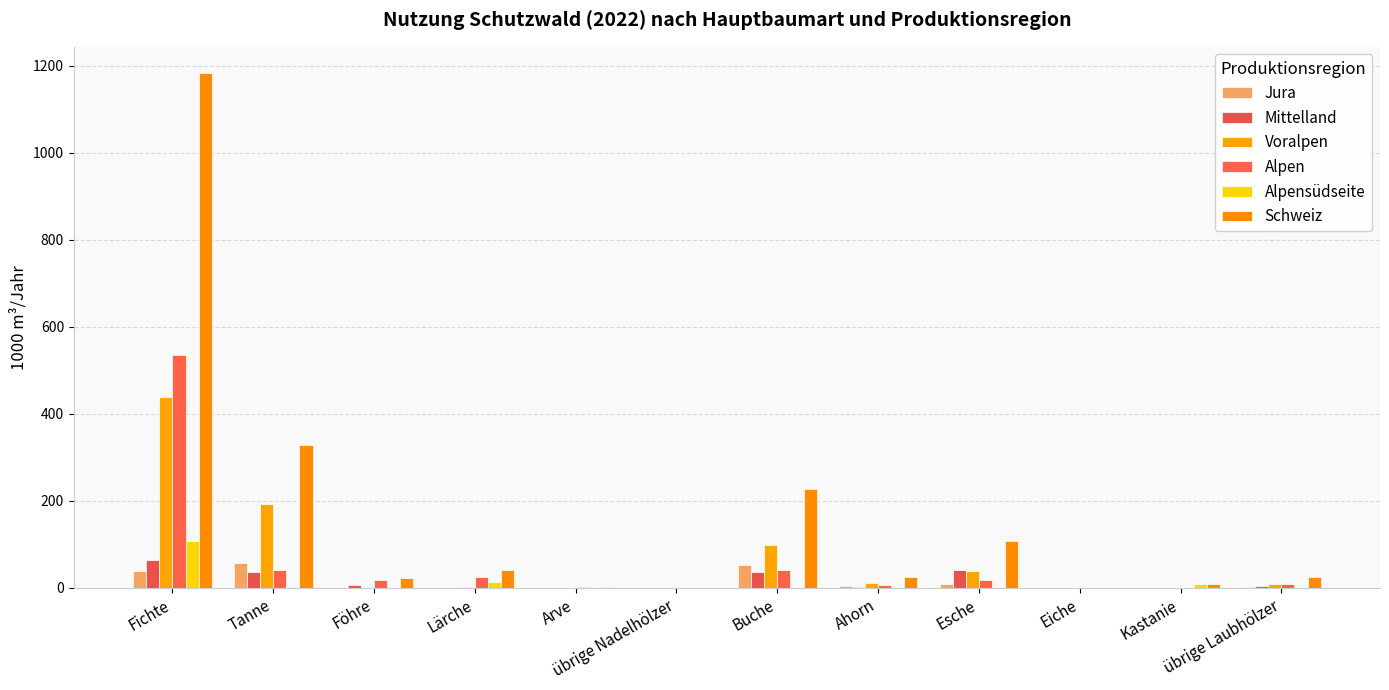

What is the label of the 2nd bar from the left?

Tanne